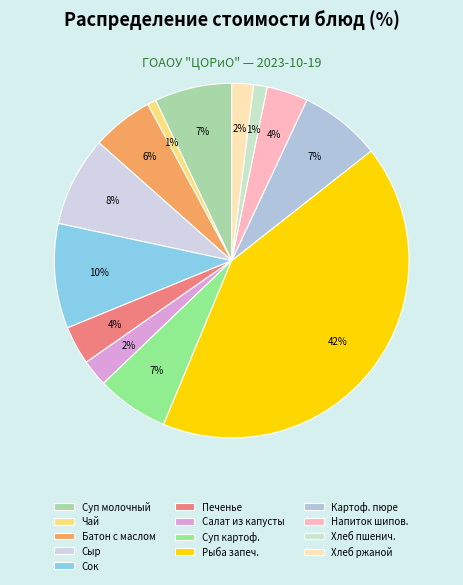

To the nearest percent, what is the average slice percentage?

8%